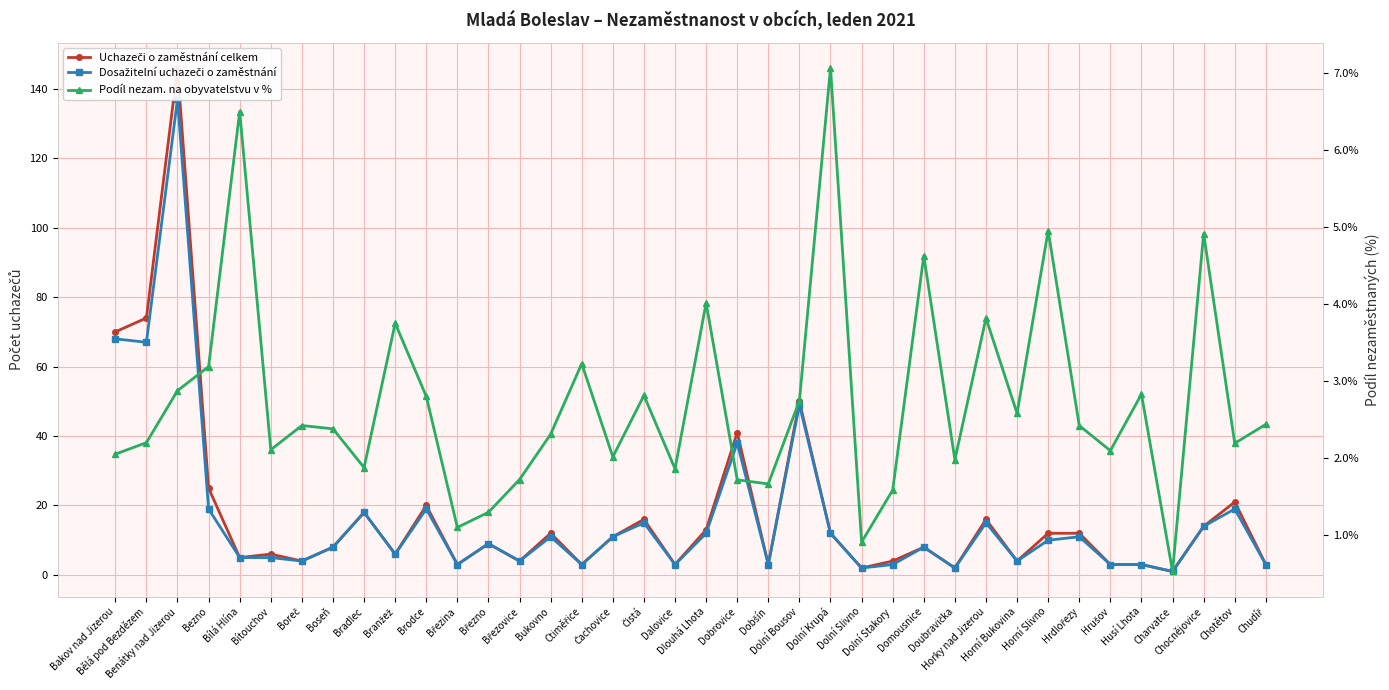

Which series has the widest spread of values?

Uchazeči o zaměstnání celkem